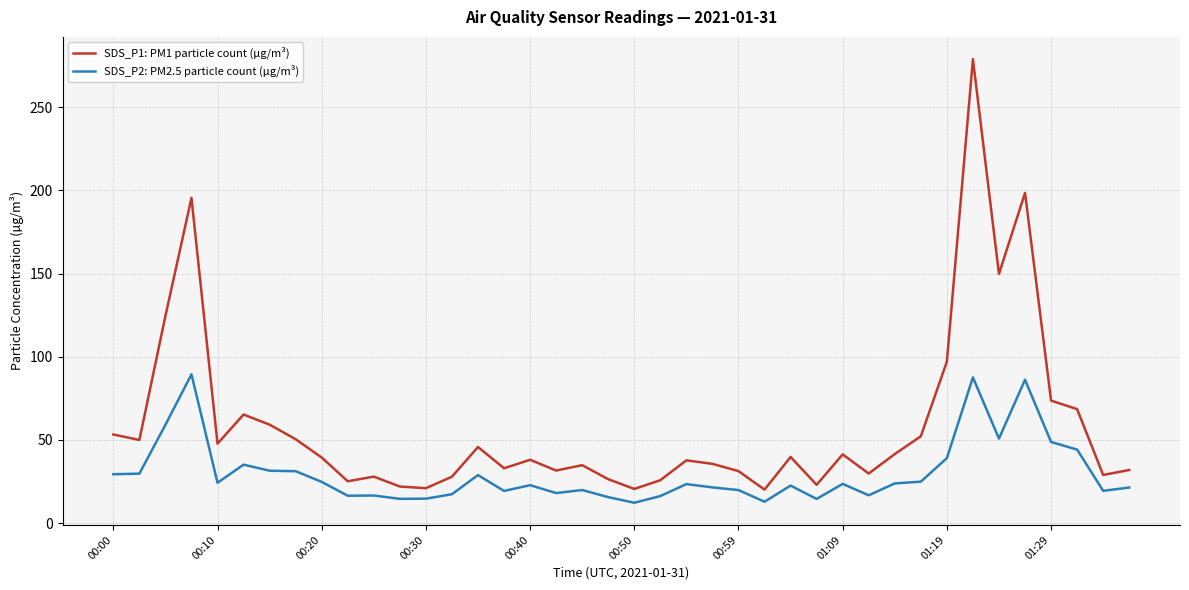

How many distinct data groups are displayed?

2